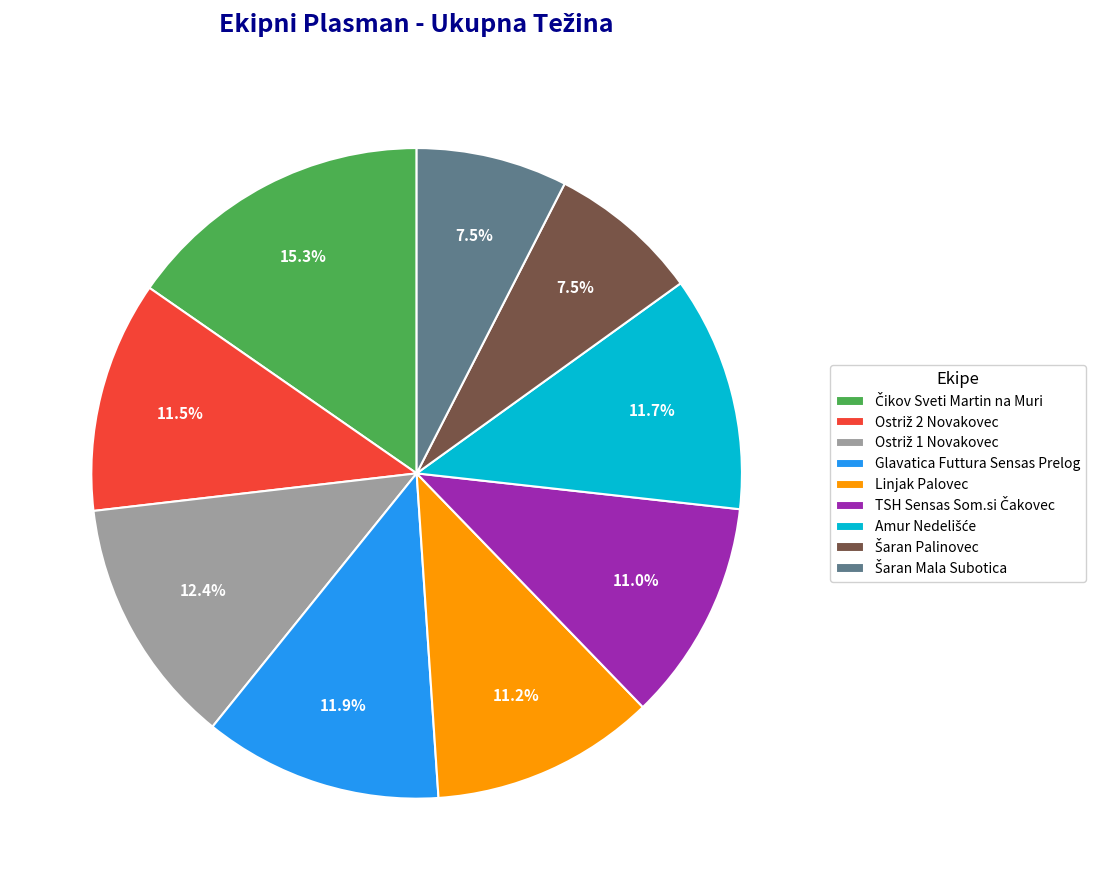

What portion of the pie excludes Glavatica Futtura Sensas Prelog?

88.1%